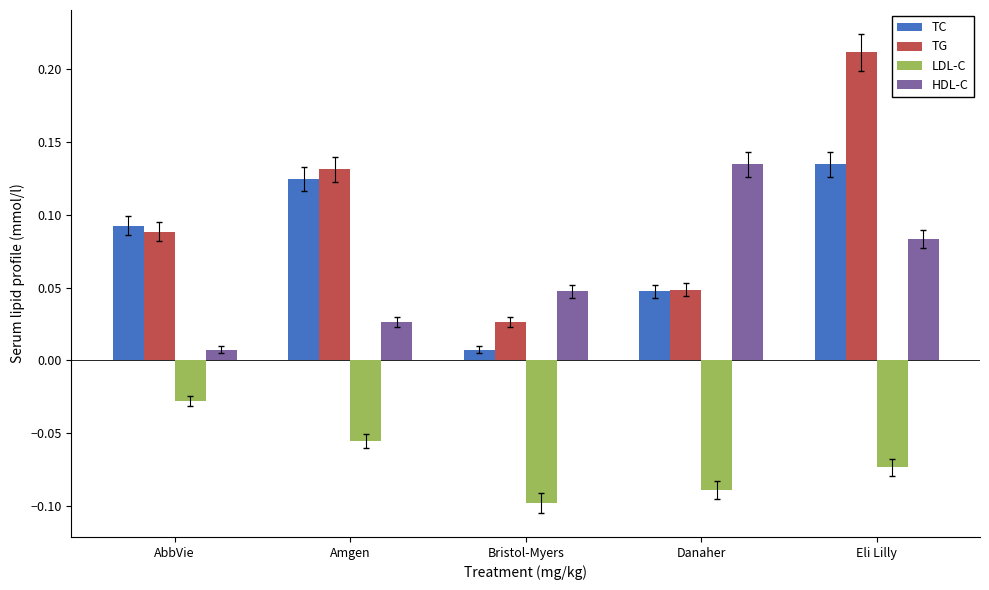

What is the sum of all TG values?

0.5